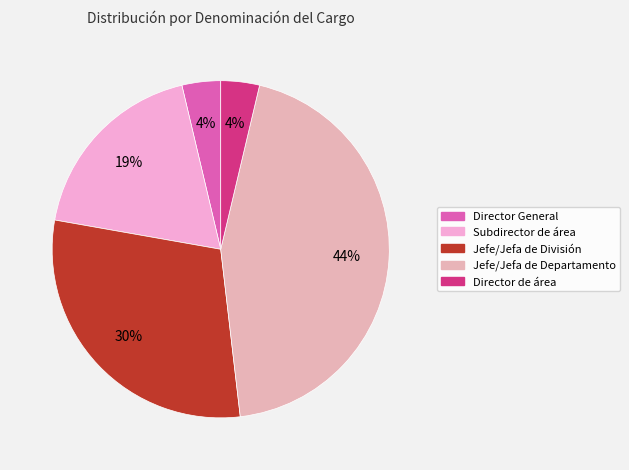

How many segments does this pie chart have?

5